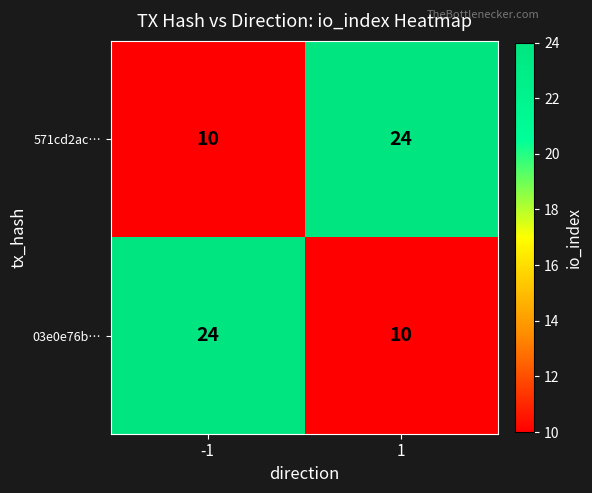

What is the approximate value of 571cd2ac… at -1, to the nearest 10?

10